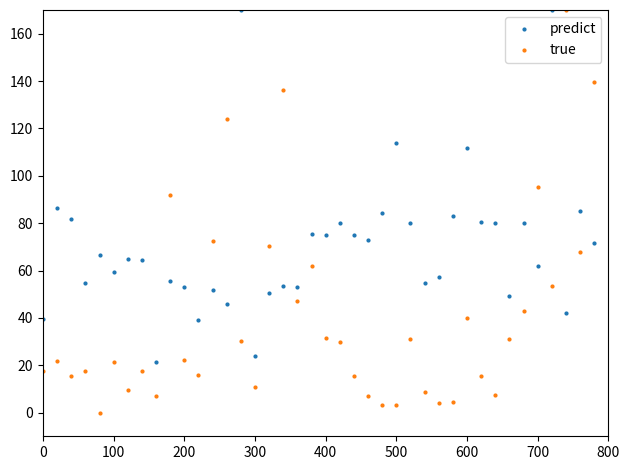

List the series in order of their overall mean, lowest first.

true, predict